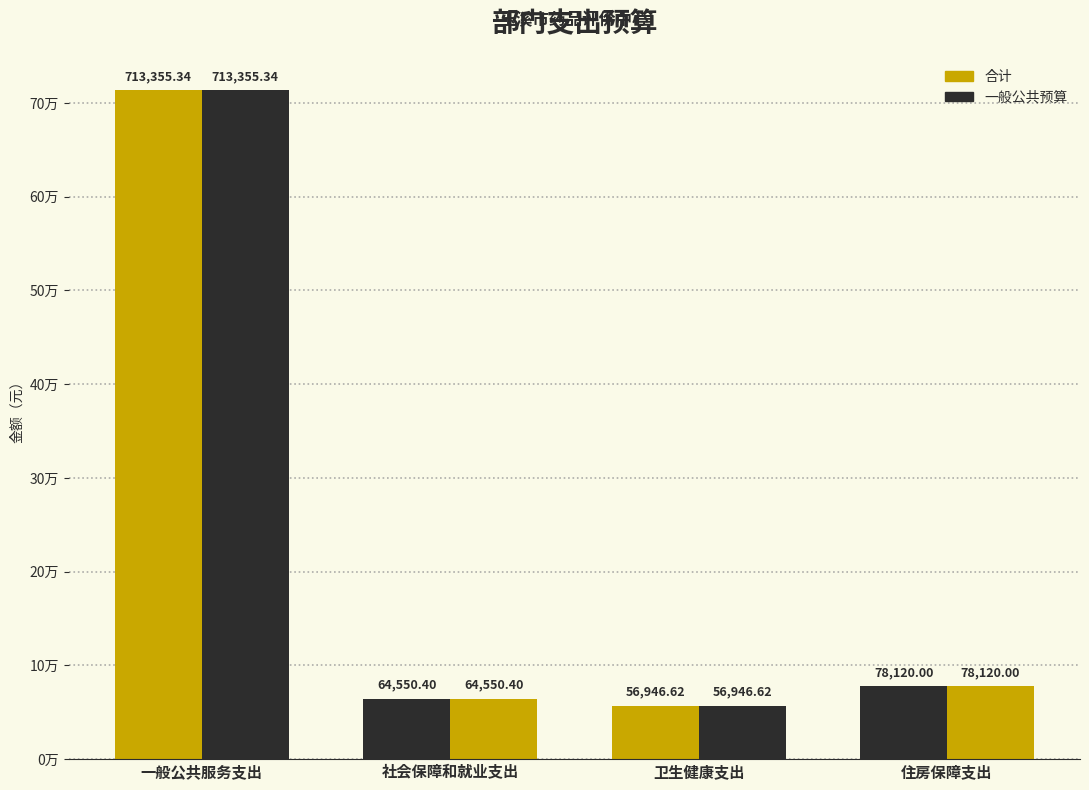

What is the sum of all 一般公共预算 values?

912972.4